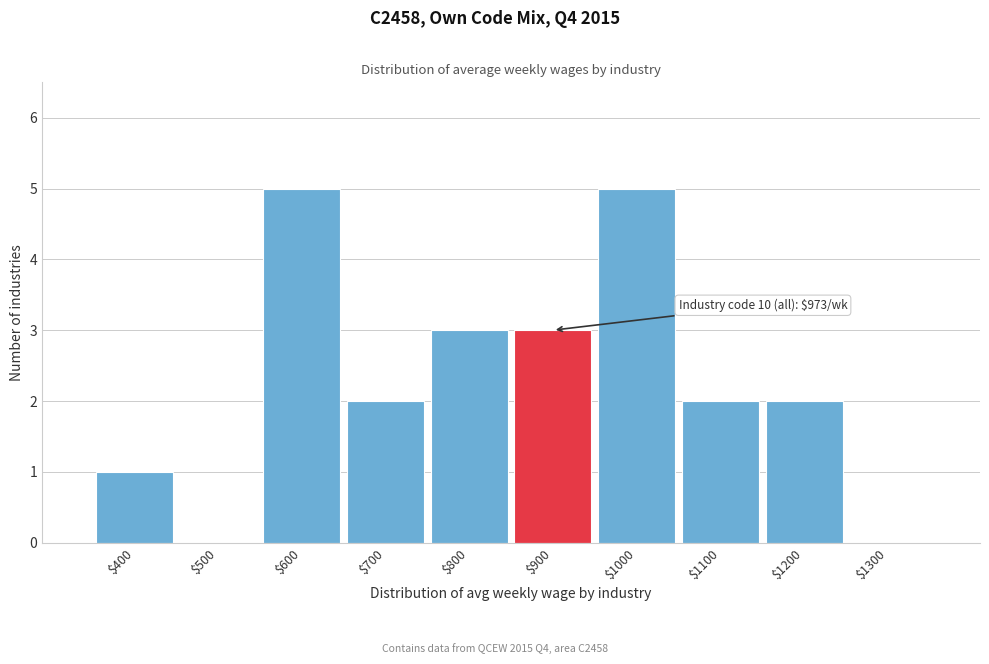

True or false: the data shows 2 at $600.

False